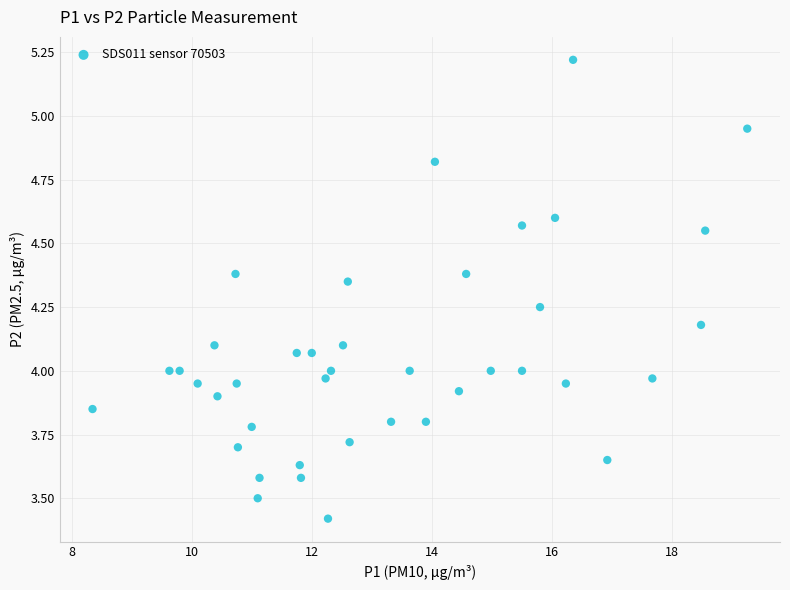

How many data points are displayed?

40